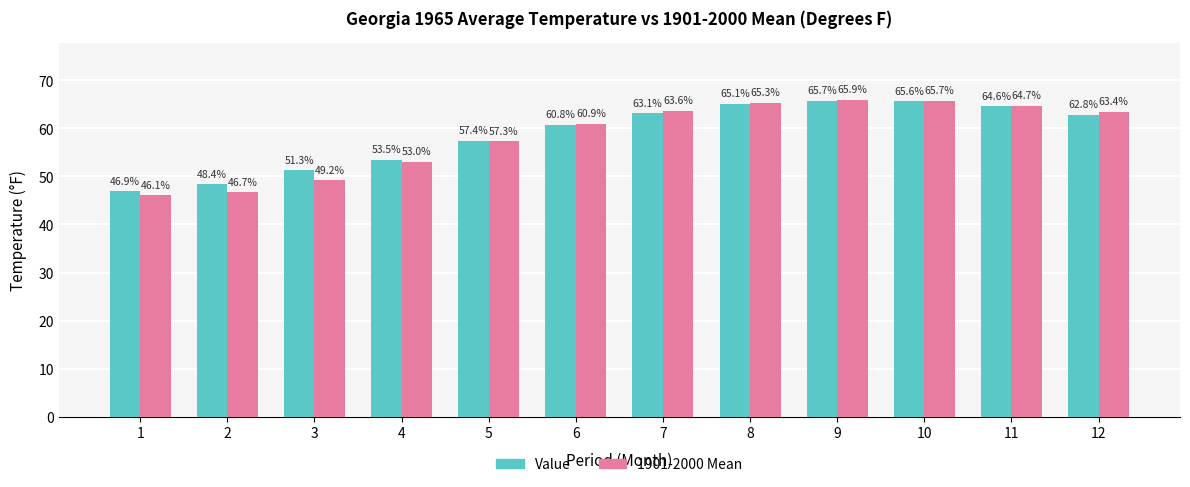

What is the sum of all Value values?

705.2